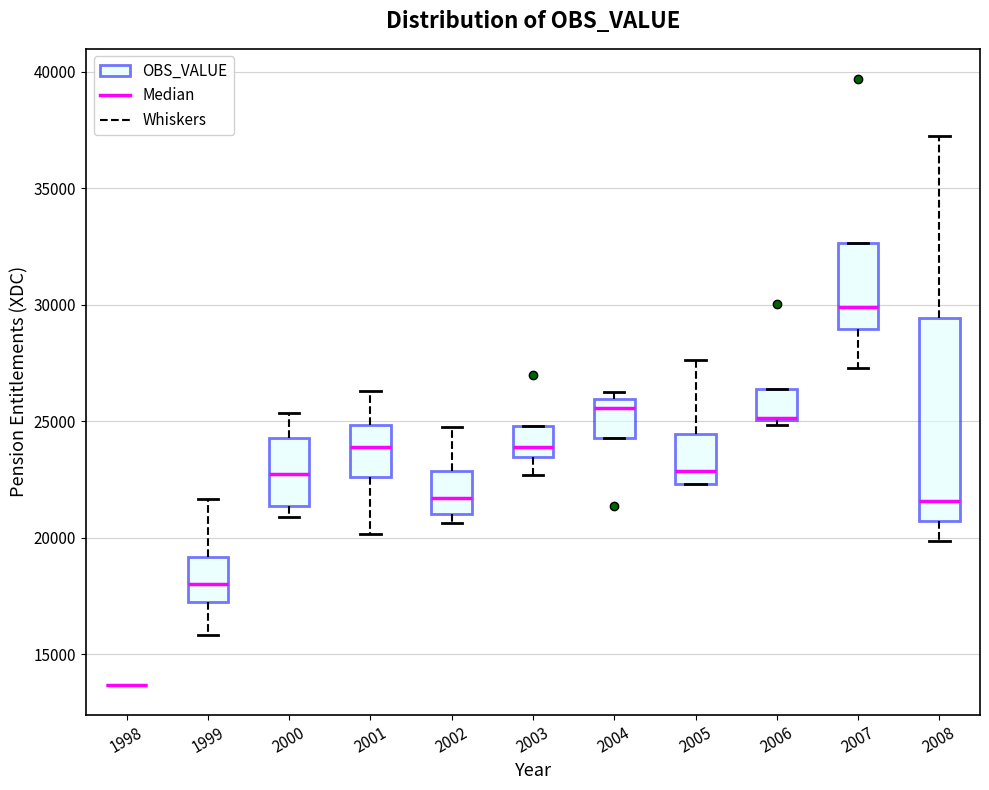

Reading left to right, transcribe this box plot: for each box, give where its median line is, the range the box spans, and where its two whiskers end, as read against the y-axis. The values are not printed on the chart, so give them approximately, as read against the axis.

1998: box collapsed to a line at 13500, whiskers 13500 to 13500
1999: median 18000, box 17000 to 19000, whiskers 16000 to 21500
2000: median 22500, box 21500 to 24500, whiskers 21000 to 25500
2001: median 24000, box 22500 to 25000, whiskers 20000 to 26500
2002: median 21500, box 21000 to 23000, whiskers 20500 to 24500
2003: median 24000, box 23500 to 25000, whiskers 22500 to 25000
2004: median 25500, box 24500 to 26000, whiskers 24500 to 26500
2005: median 23000, box 22500 to 24500, whiskers 22500 to 27500
2006: median 25000 (drawn on the box's lower edge), box 25000 to 26500, whiskers 25000 (just below the box's lower edge) to 26500
2007: median 30000, box 29000 to 32500, whiskers 27500 to 32500
2008: median 21500, box 20500 to 29500, whiskers 20000 to 37500